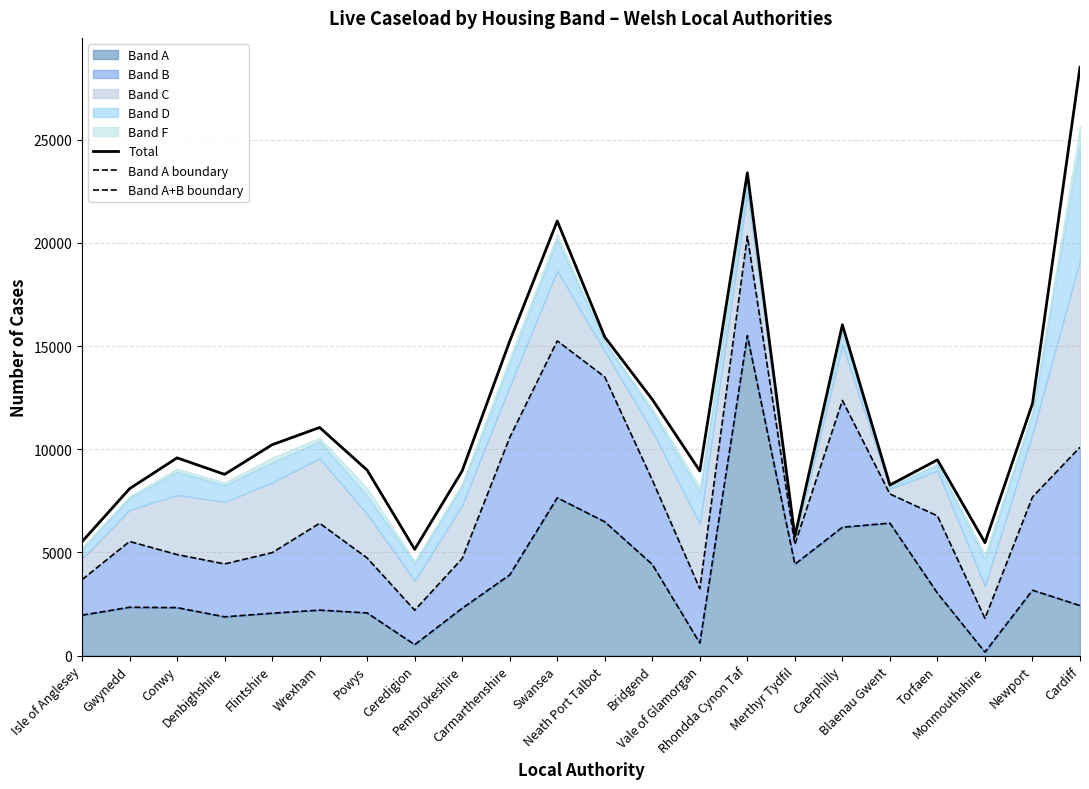

What is the label of the 11th point from the right?

Neath Port Talbot